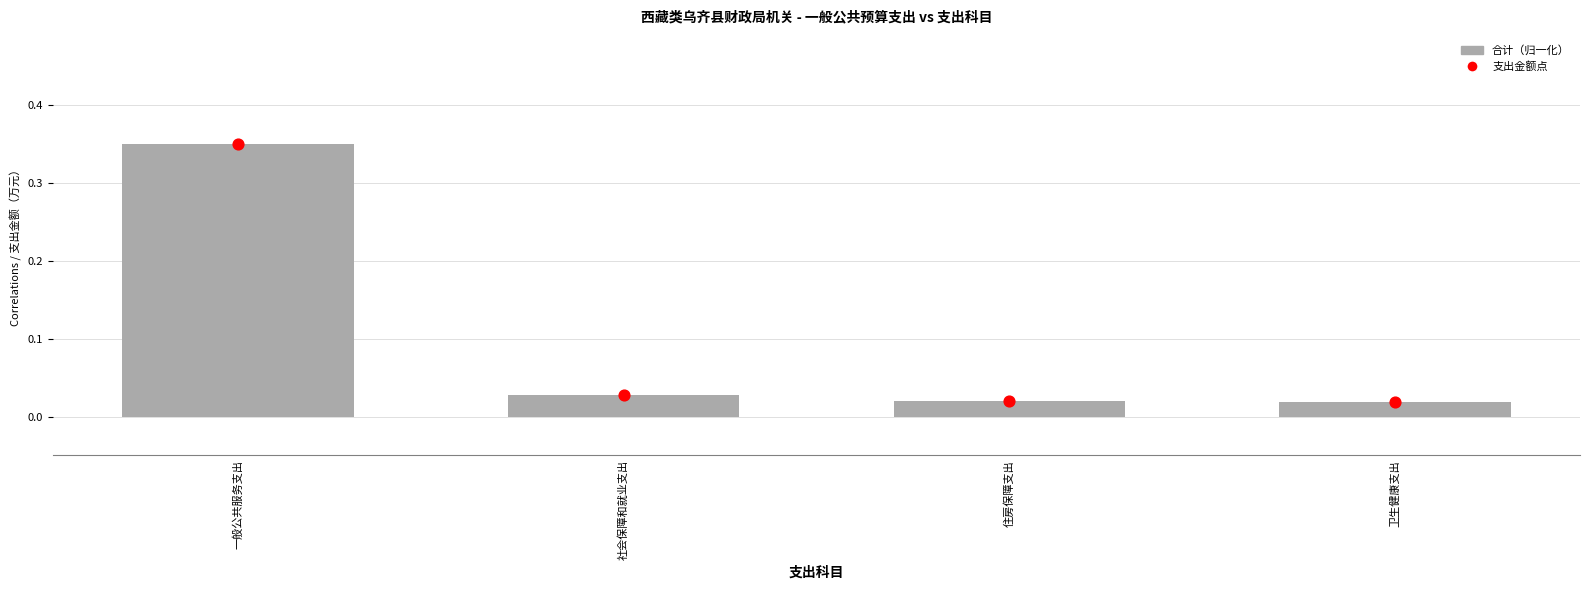

Is the value of 合计 at 卫生健康支出 greater than the value of 支出金额点 at 卫生健康支出?

No